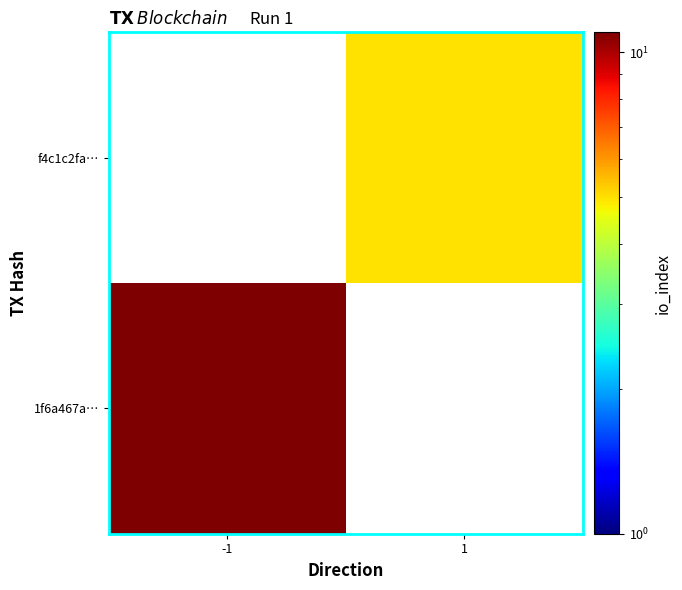

List the labels in order of 1f6a467a… value, smallest first.

-1, 1